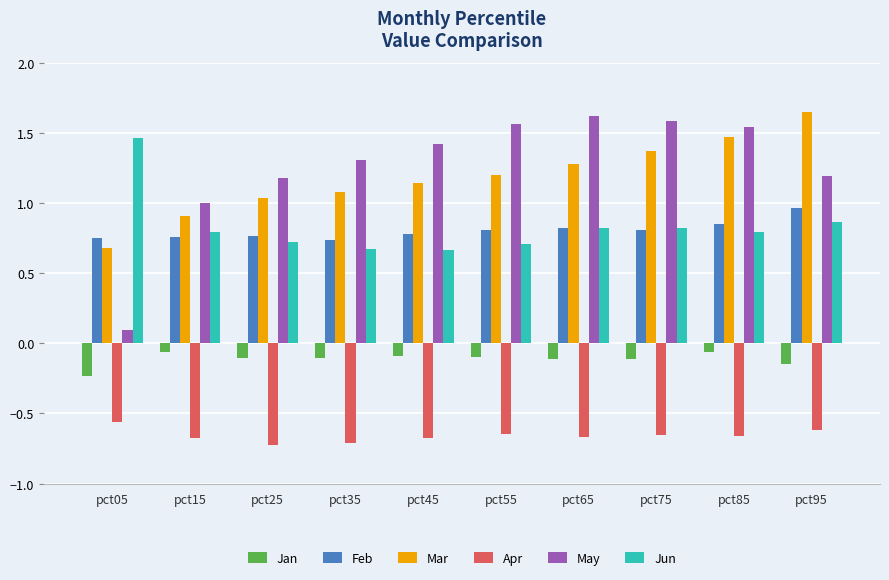

Where is May nearest to the value 0?

pct05